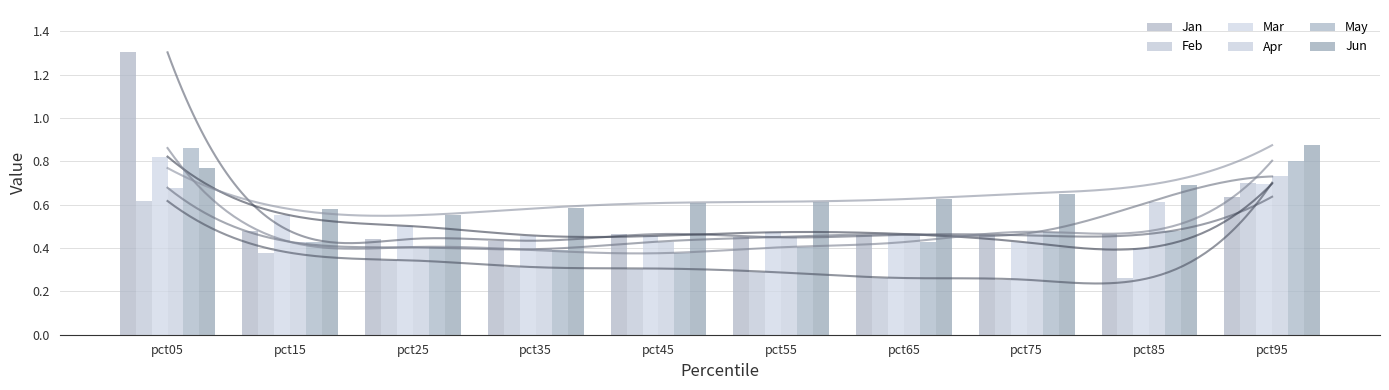

What is the difference between the highest and lowest values at pct65?

0.4